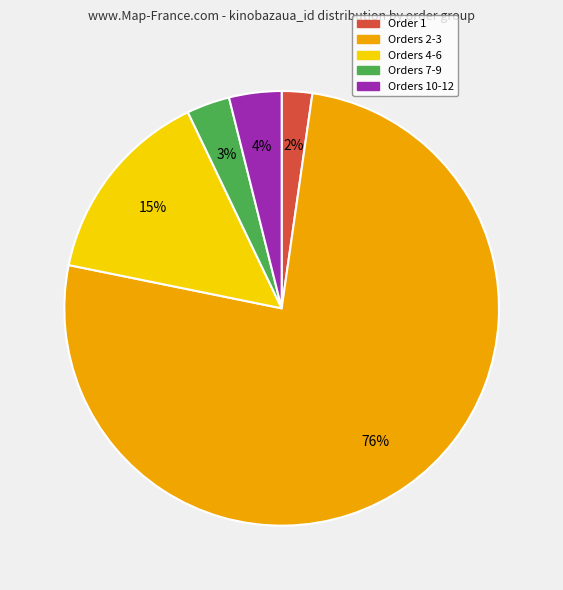

Combined, do Orders 10-12 and Orders 2-3 account for over 50%?

Yes